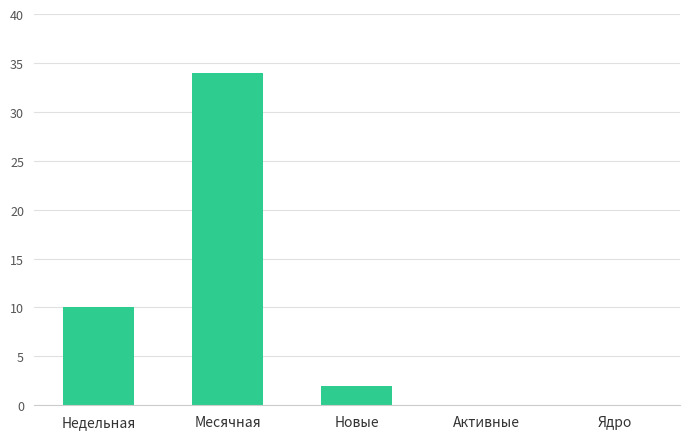

The chart shows a value of 0 at Активные. True or false?

True